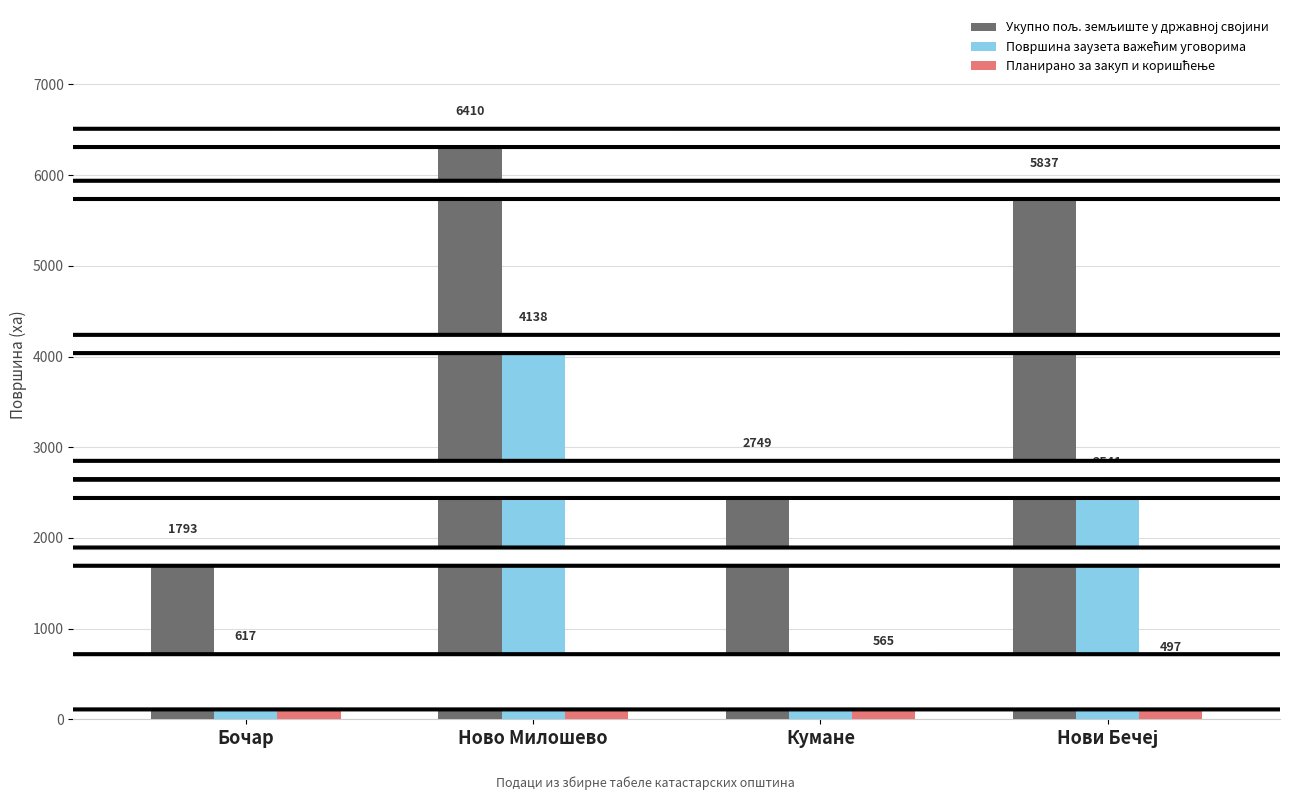

At how many categories does at least one series exceed 3712?

2